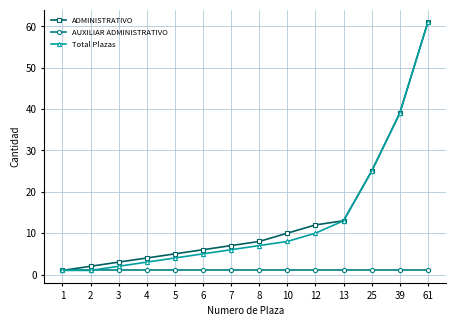

At which category does the chart reach its peak across all series?

61